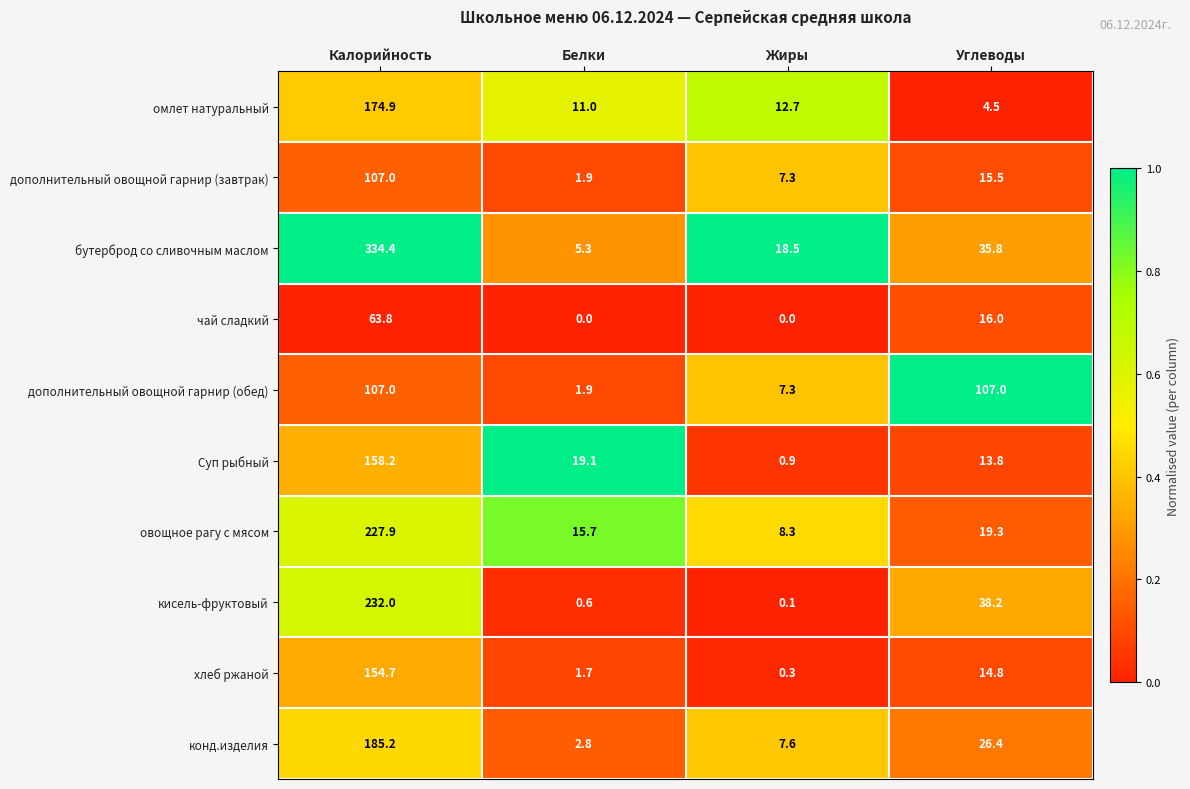

True or false: дополнительный овощной гарнир (завтрак) has a value of 107.0 at Калорийность.

True